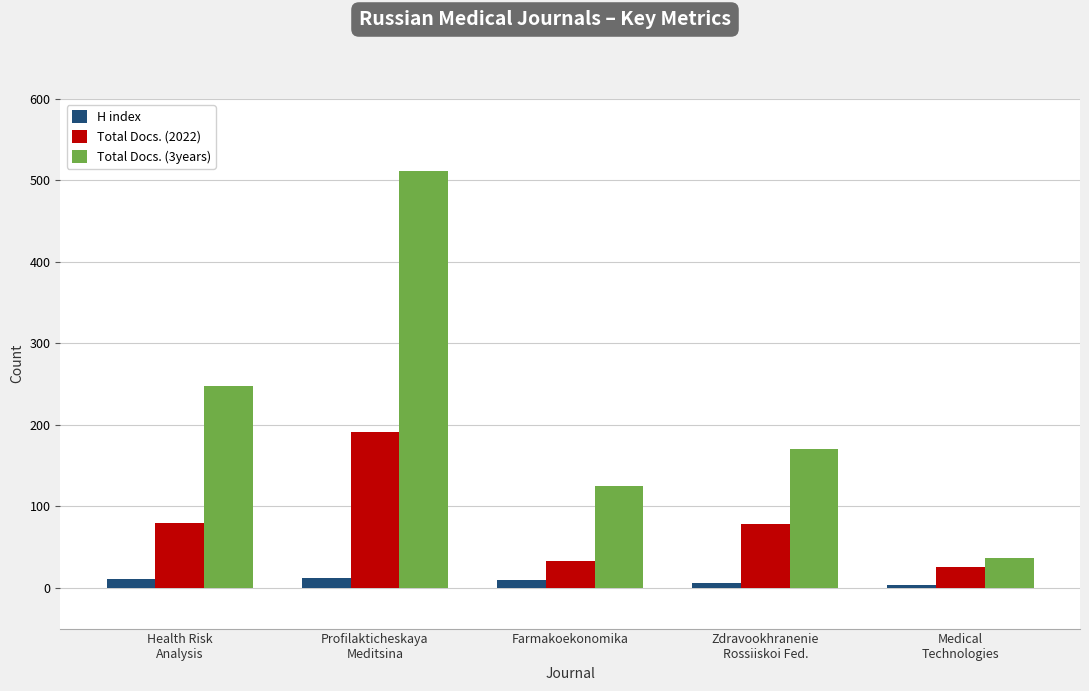

What is the sum of all Total Docs. (3years) values?

1092